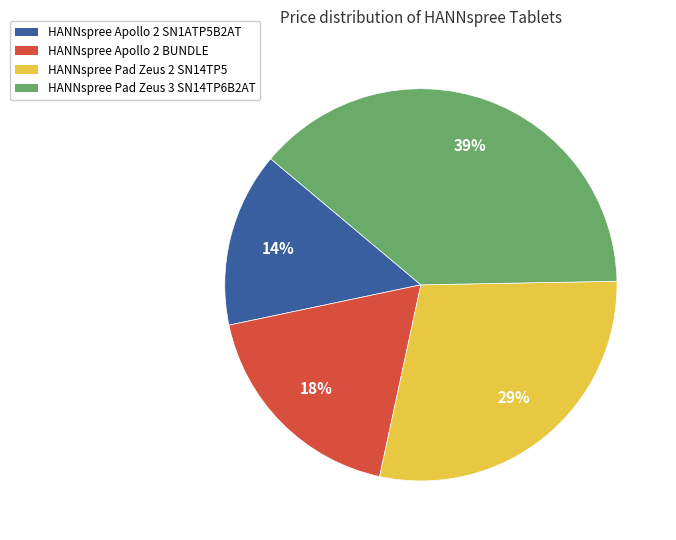

To the nearest percent, what is the average slice percentage?

25%